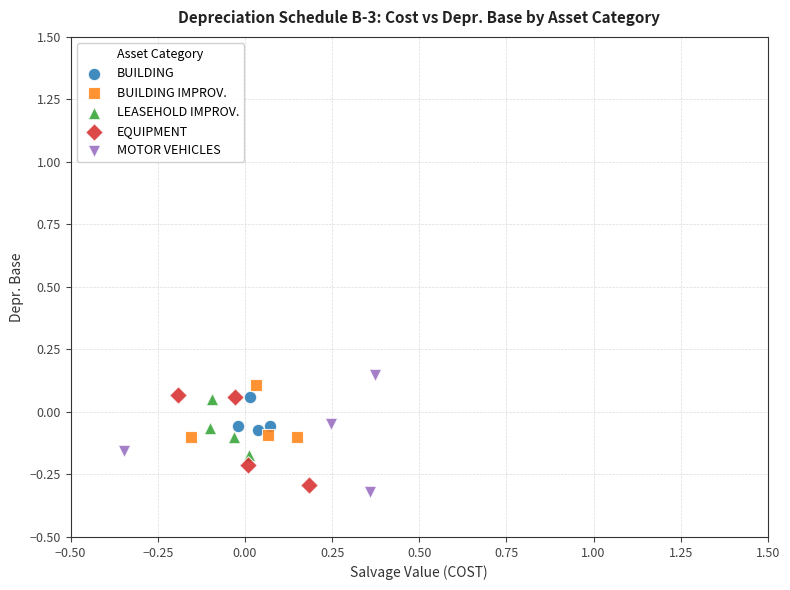

Which series reaches the minimum Y coordinate?

MOTOR VEHICLES